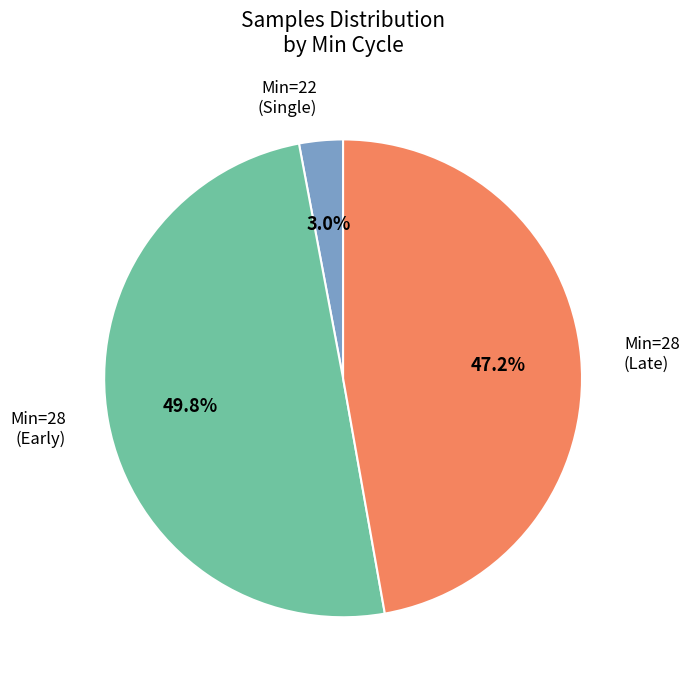

How many segments does this pie chart have?

3